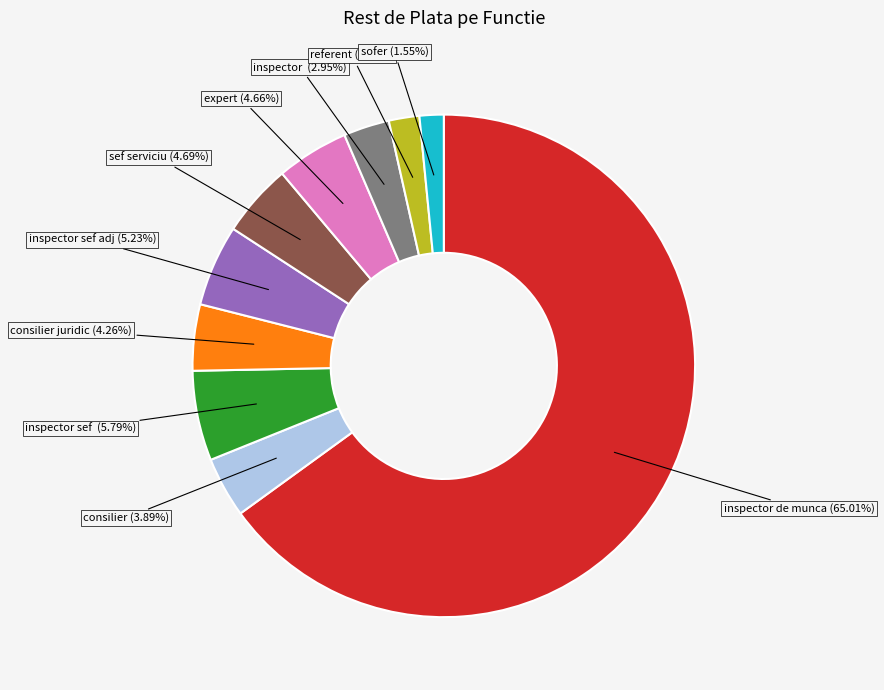

Is there any slice that represents more than half of the pie?

Yes